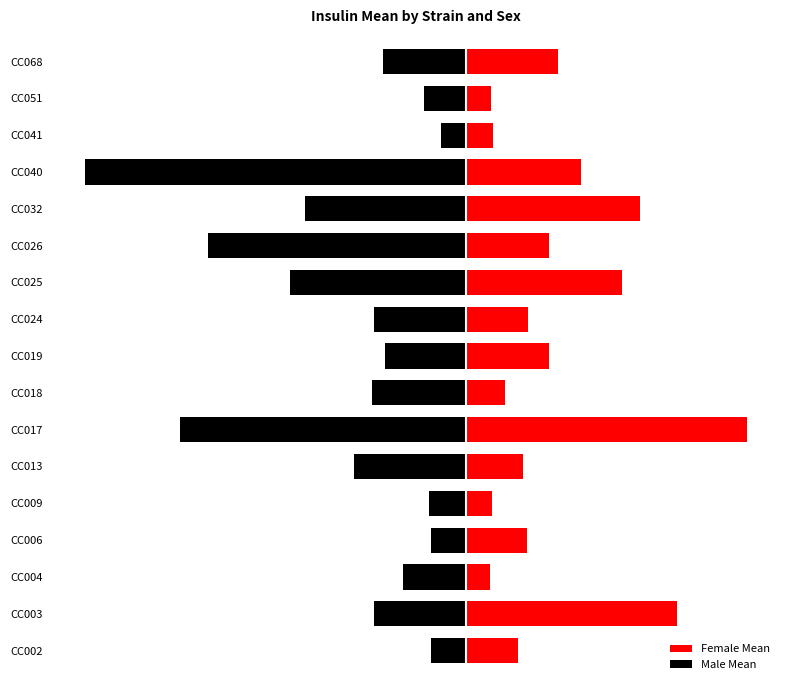

Reading left to right, list all the values displayed in this chart.

Female Mean: 138.3	569.2	62.8	163.6	69.4	152.0	757.9	105.6	223.6	167.7	419.9	224.5	468.1	310.9	73.1	66.8	248.7
Male Mean: -95.1	-249.6	-172.2	-96.2	-101.4	-302.8	-773.8	-255.6	-219.0	-250.0	-476.1	-696.6	-436.7	-1029.0	-69.2	-115.2	-224.5